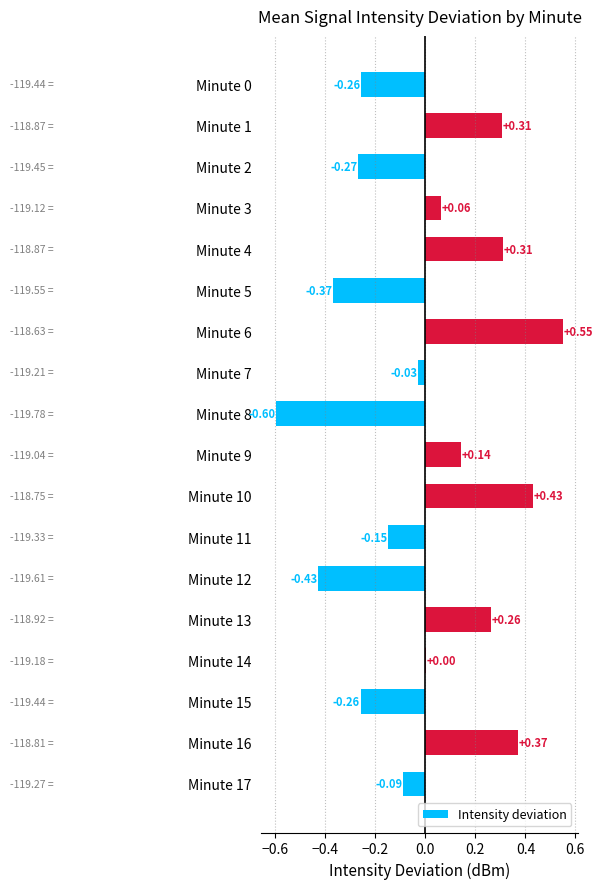

What is the sum of the values at Minute 12 and Minute 11?

-0.6